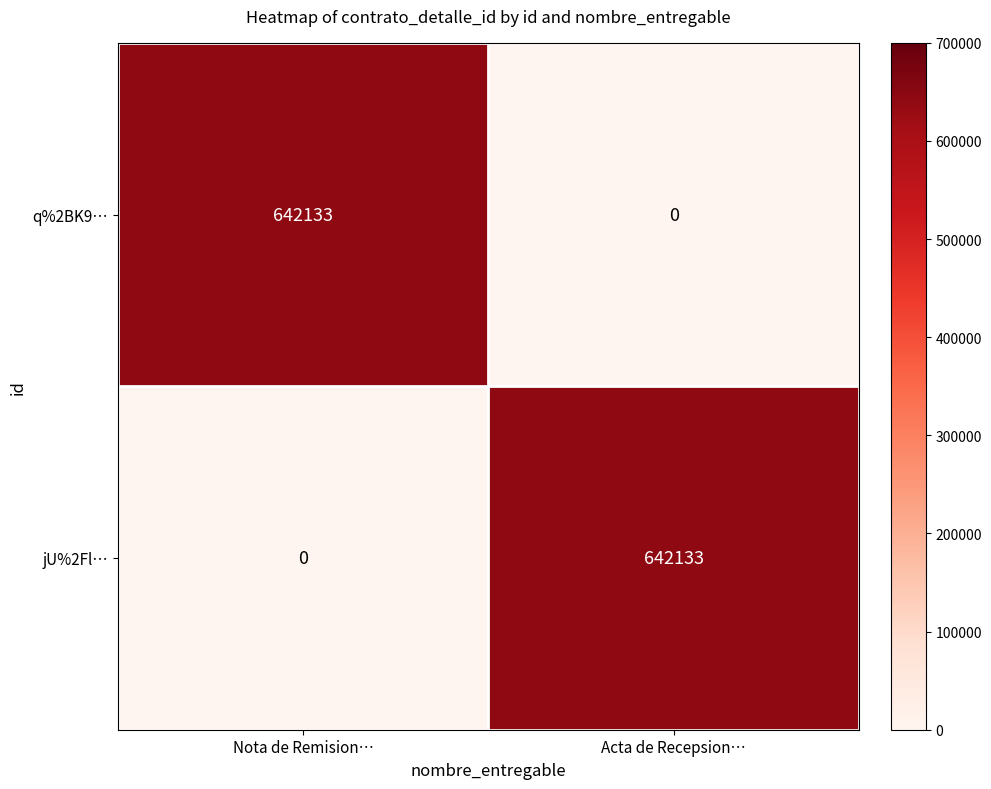

At how many categories does at least one series exceed 506864?

2